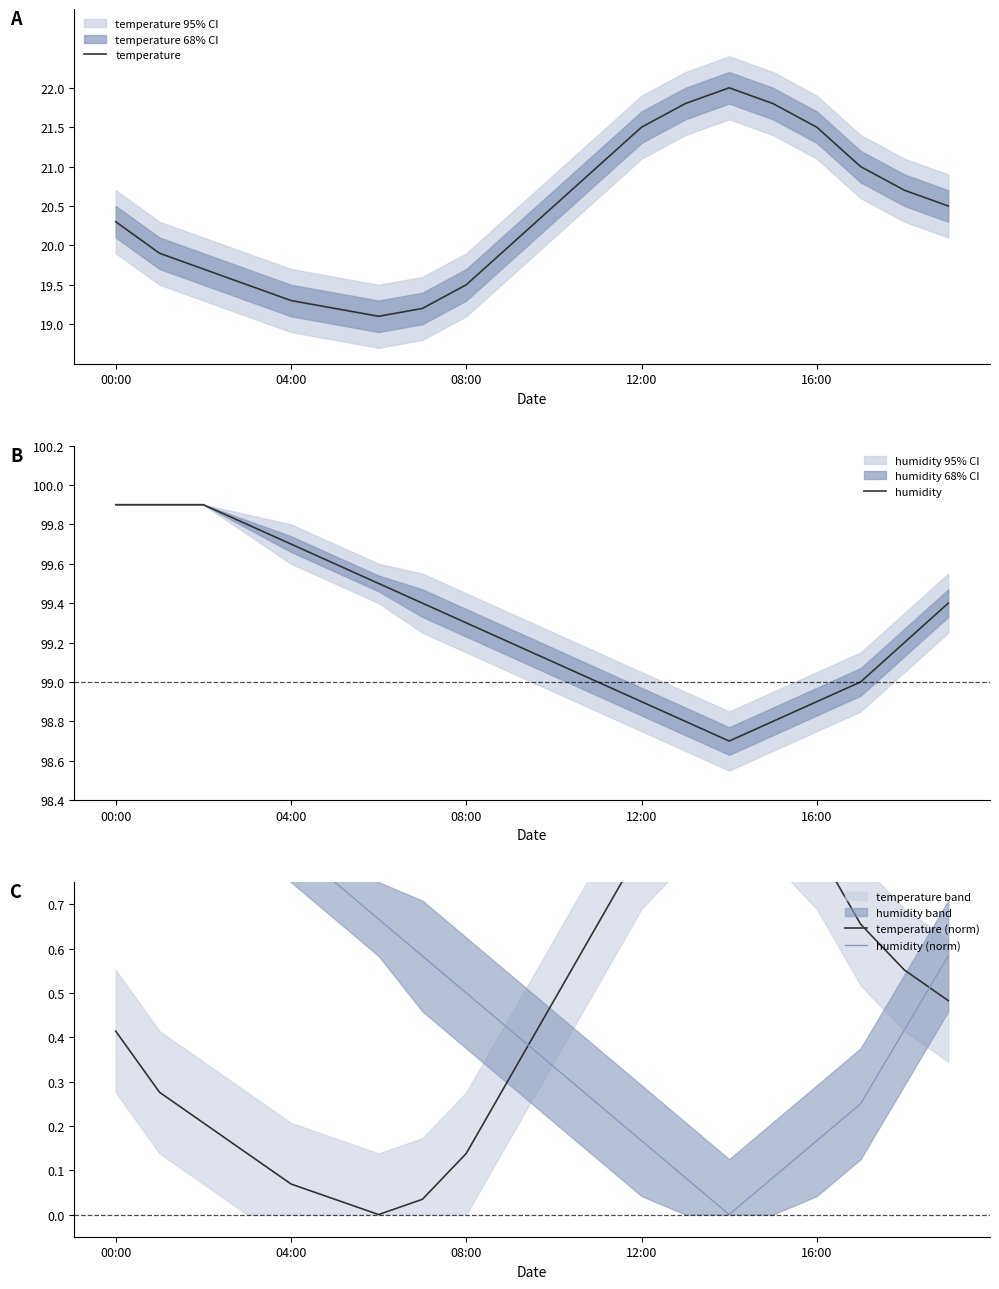

Which series has the largest total across all categories?

humidity